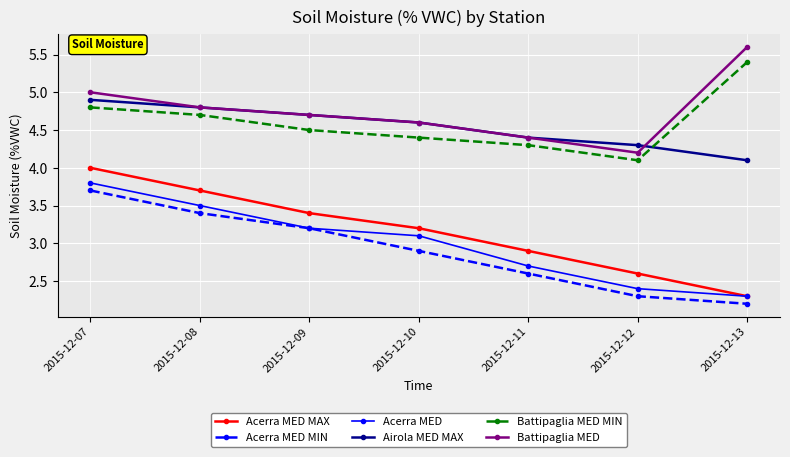

Is it true that Acerra MED MIN equals 3.7 at 2015-12-07?

True